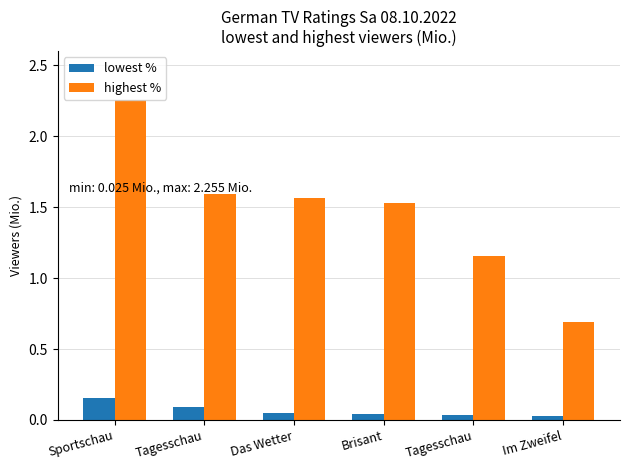

Reading left to right, extract all data points from this chart.

lowest %: 0.2	0.1	0.1	0.0	0.0	0.0
highest %: 2.3	1.6	1.6	1.5	1.2	0.7